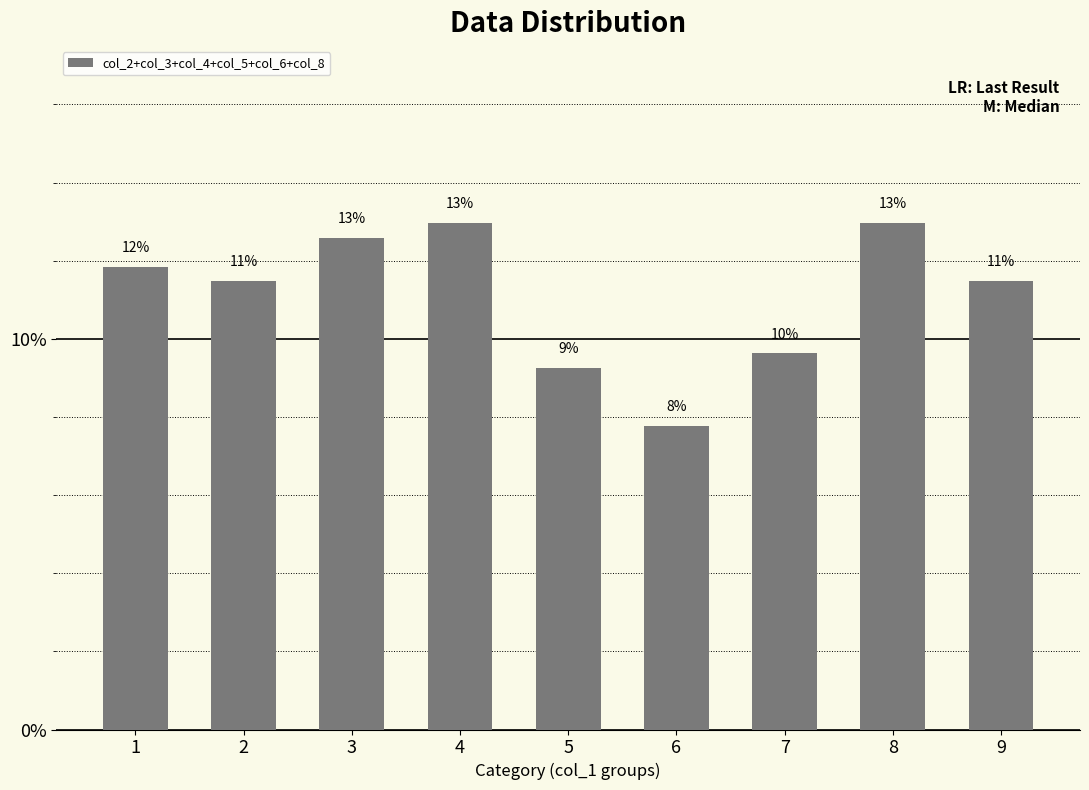

Reading left to right, what are all the values shown in this chart?

0.1	0.1	0.1	0.1	0.1	0.1	0.1	0.1	0.1